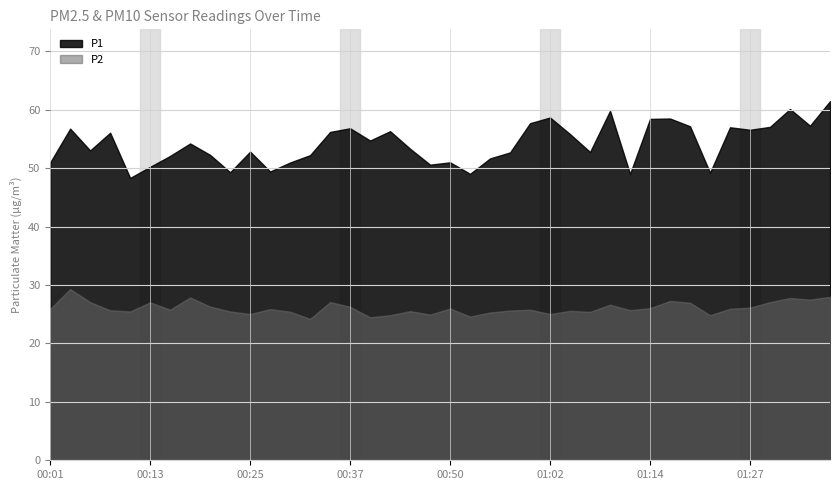

Reading left to right, transcribe all the data shown in this chart.

P1: 51.0	56.8	53.0	56.1	48.3	50.2	52.1	54.2	52.3	49.3	52.8	49.4	51.0	52.2	56.2	56.8	54.7	56.3	53.3	50.6	51.0	49.0	51.7	52.7	57.7	58.7	55.8	52.8	59.8	49.0	58.4	58.5	57.2	49.2	57.0	56.6	57.1	60.1	57.3	61.5
P2: 25.9	29.3	27.1	25.7	25.5	27.0	25.8	27.9	26.3	25.5	25.0	25.9	25.4	24.2	27.1	26.3	24.5	24.8	25.5	24.9	26.0	24.6	25.3	25.6	25.8	25.0	25.6	25.4	26.6	25.7	26.0	27.3	27.0	24.8	25.9	26.1	27.1	27.8	27.5	28.0